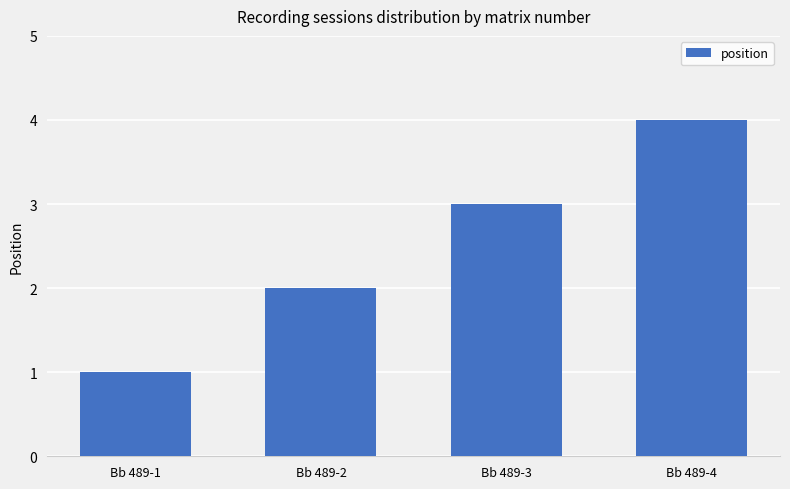

Between Bb 489-4 and Bb 489-1, which is larger?

Bb 489-4